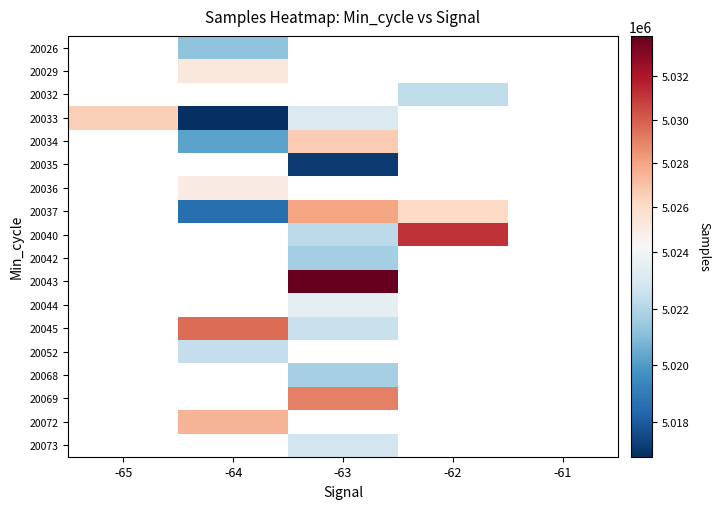

Between -65 and -62, which is larger?

-62